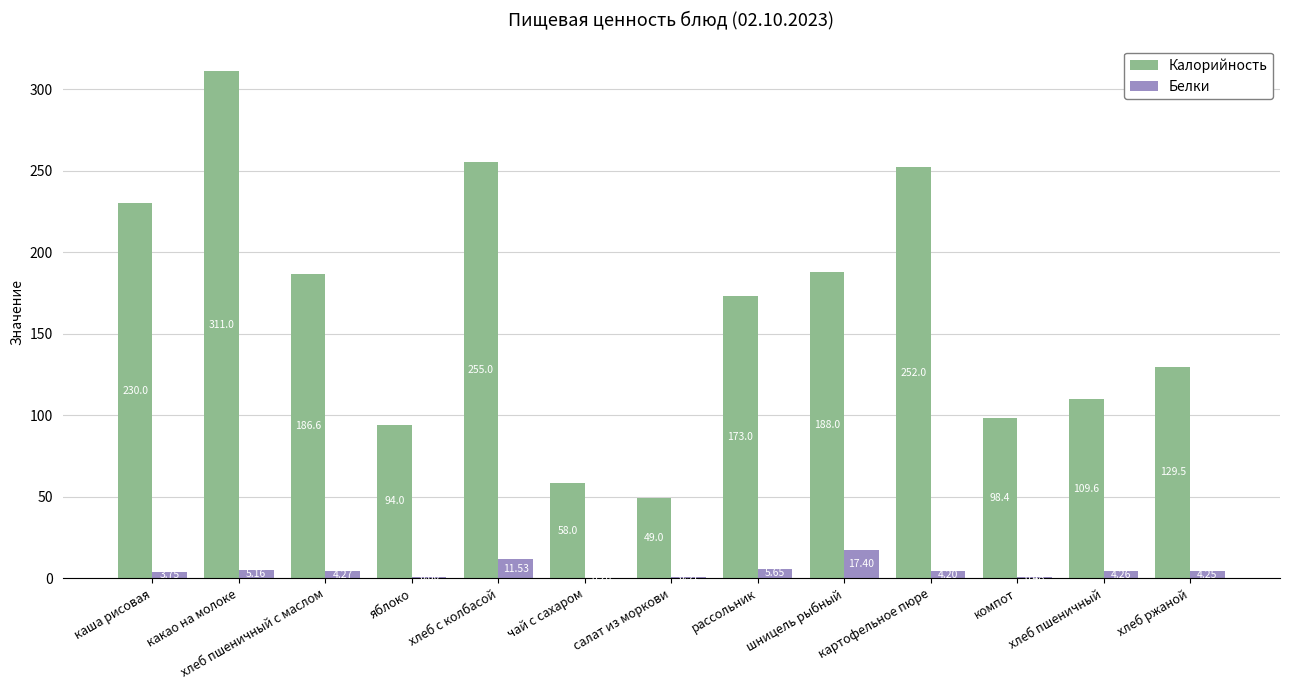

At which label is Белки closest to 8?

рассольник